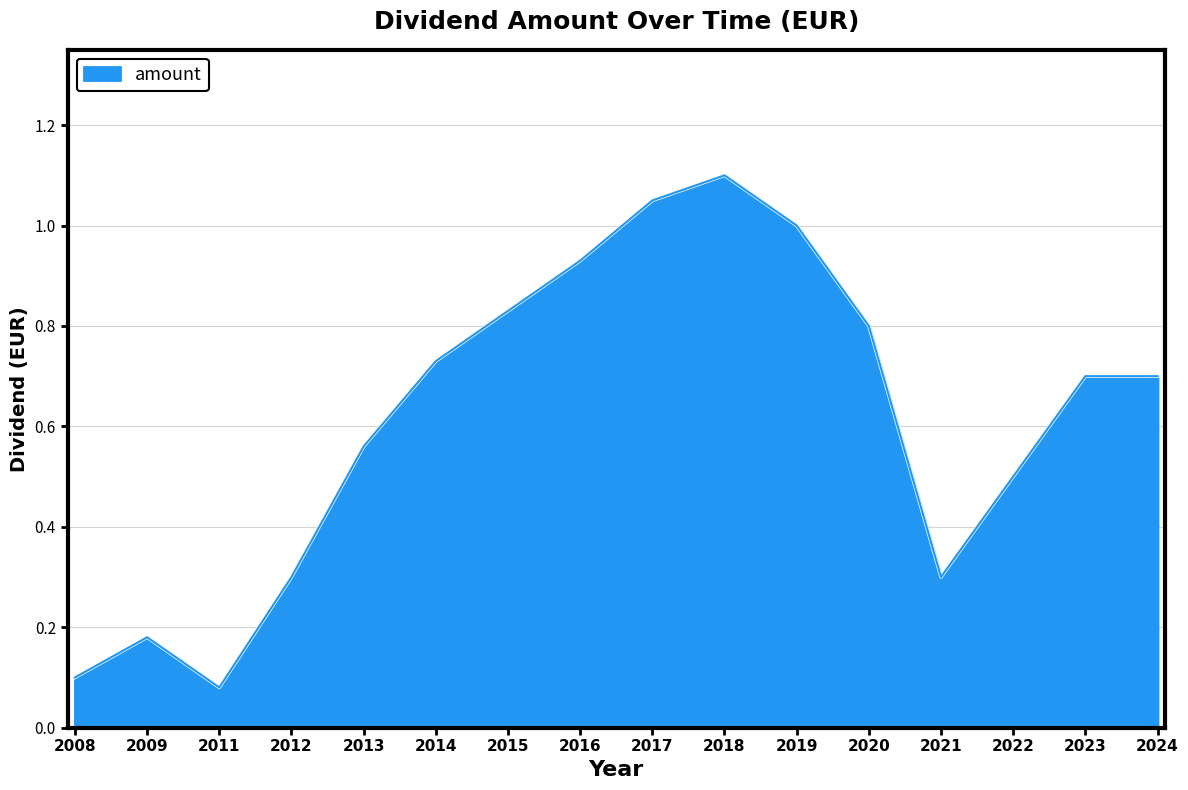

What is the sum of the values at 2023 and 2022?

1.2